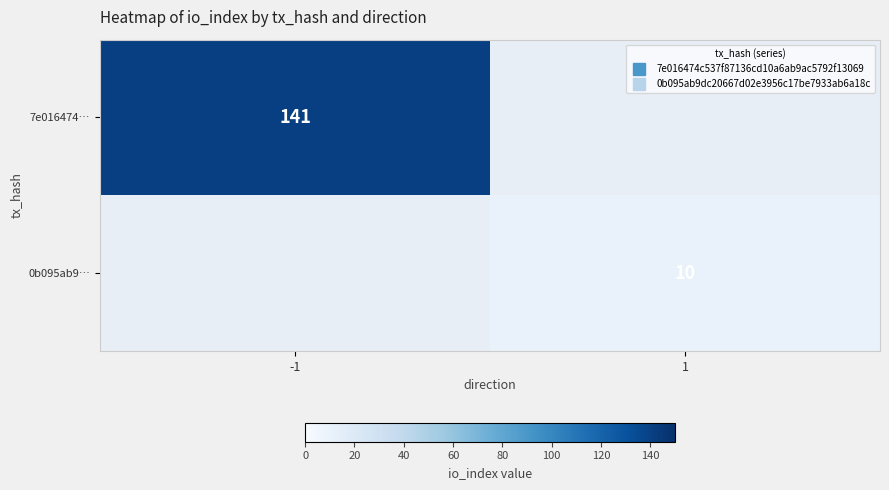

Which category has the lowest value across all series?

1